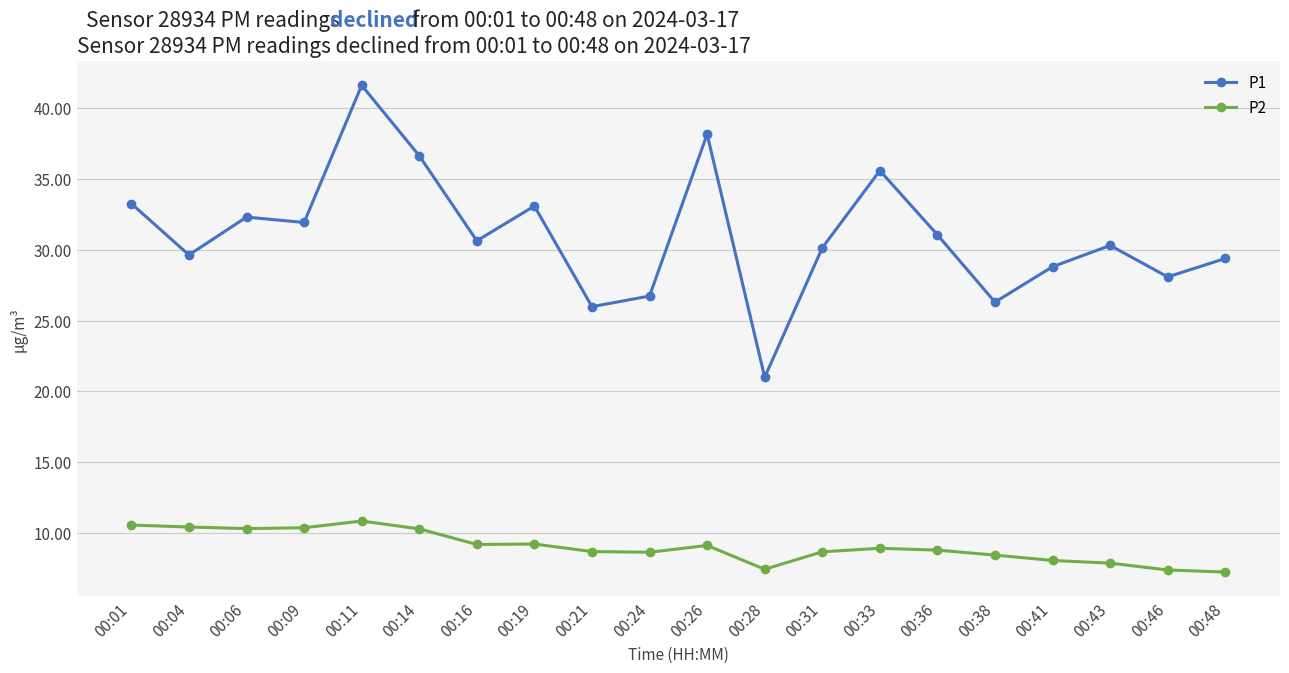

At which category does the chart reach its peak across all series?

00:11